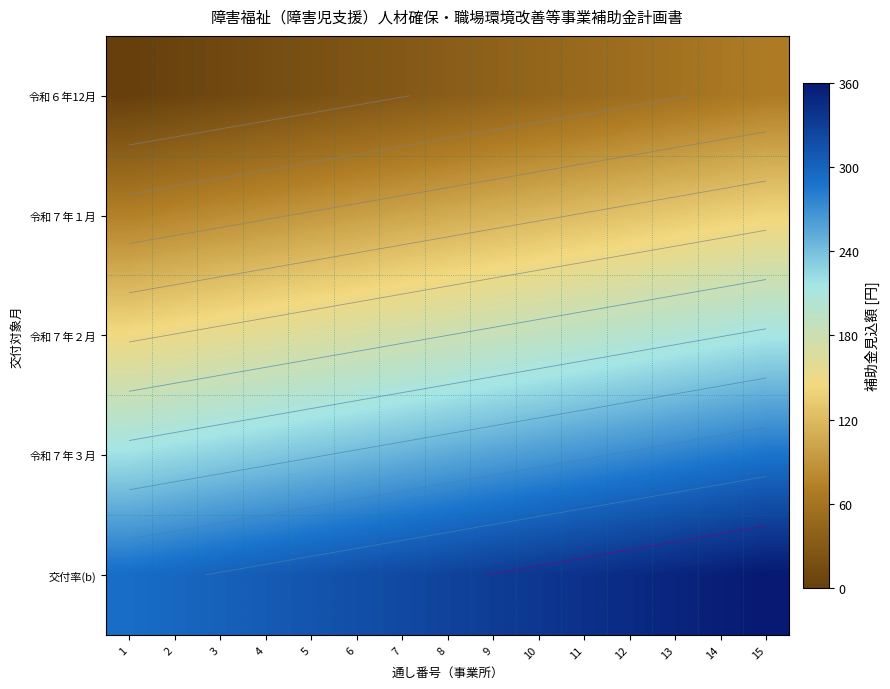

The 令和６年12月 series shows 68.1 at 15. True or false?

True